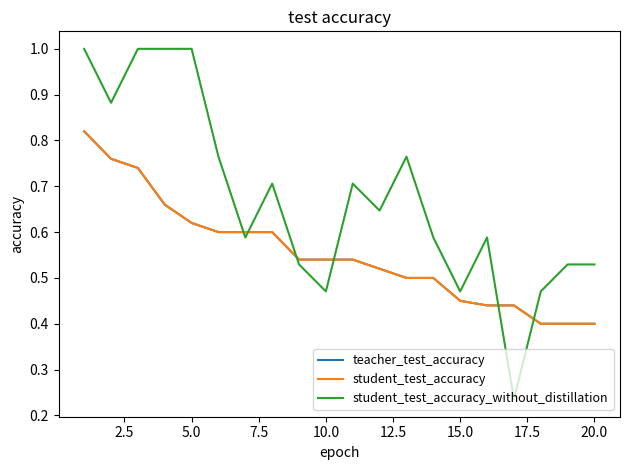

Is this an area chart (filled region under the line)?

No